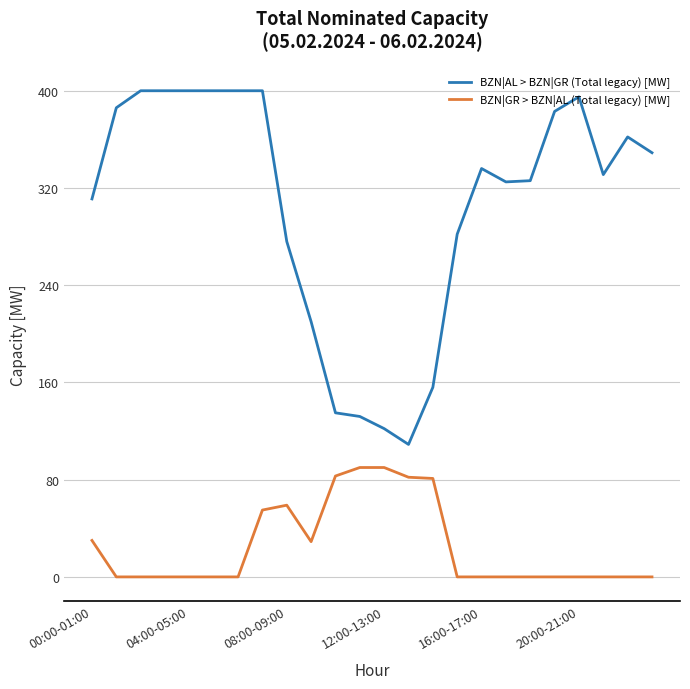

At how many categories does at least one series exceed 37?

24